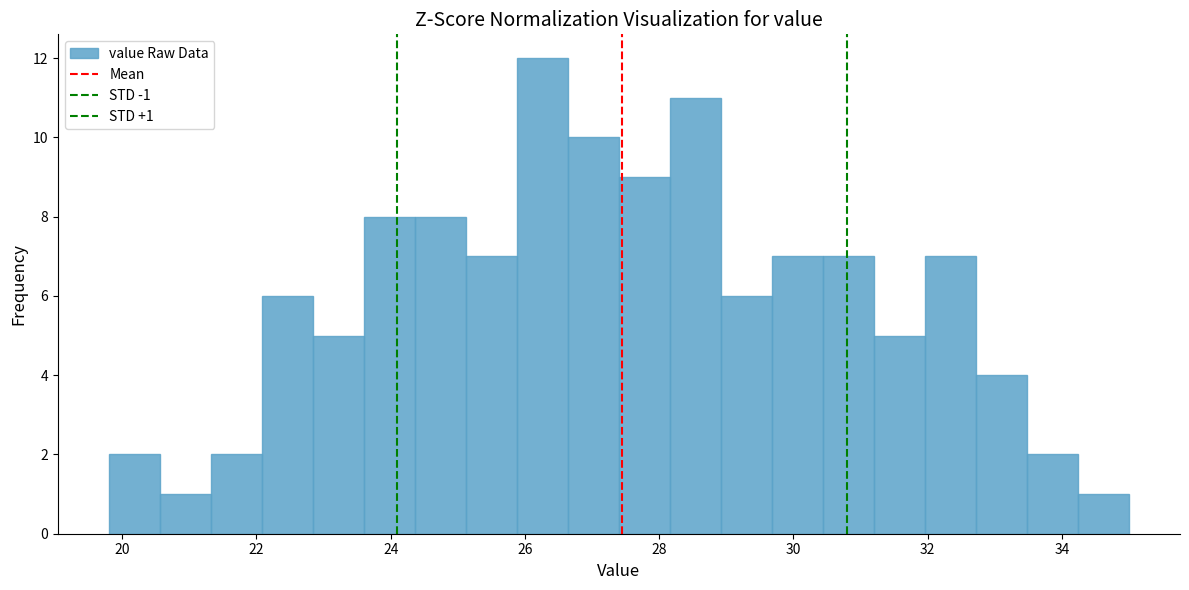

Read against the x-axis, roughly where is the centre of the tallest bar?

26.2